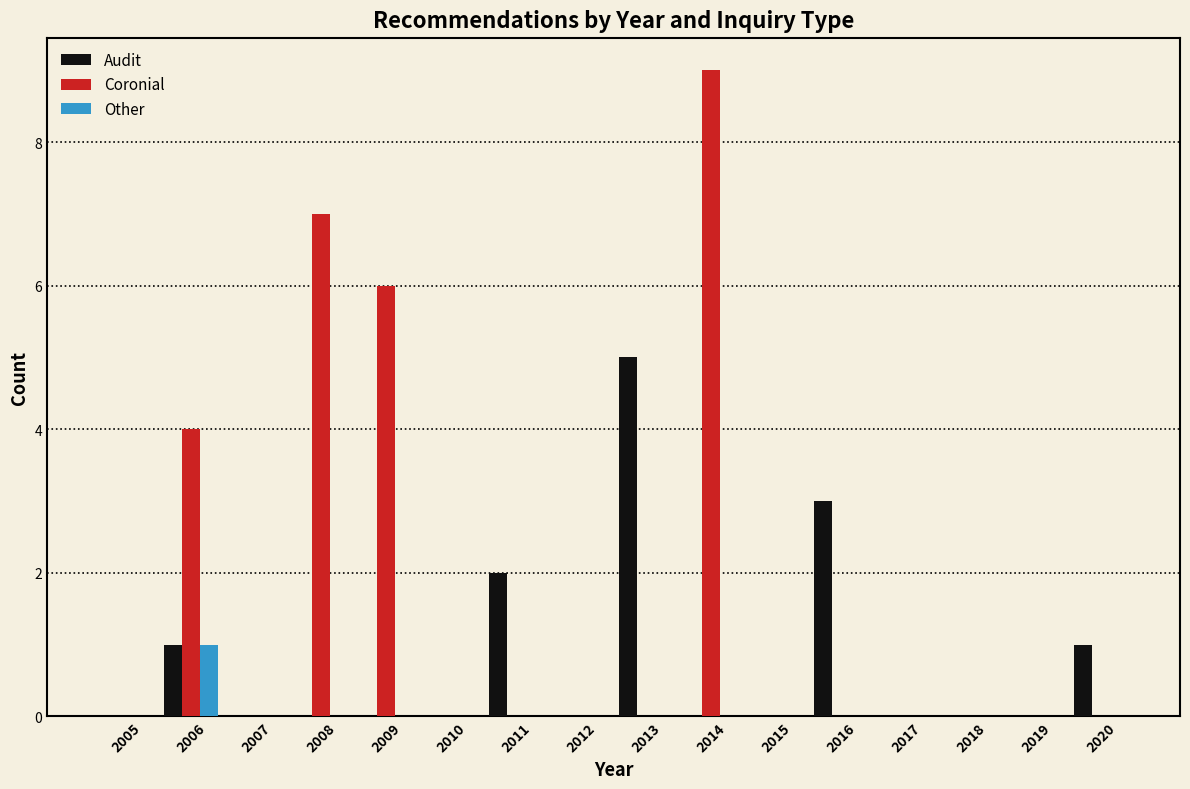

What is the total value across all series at 2008?

7